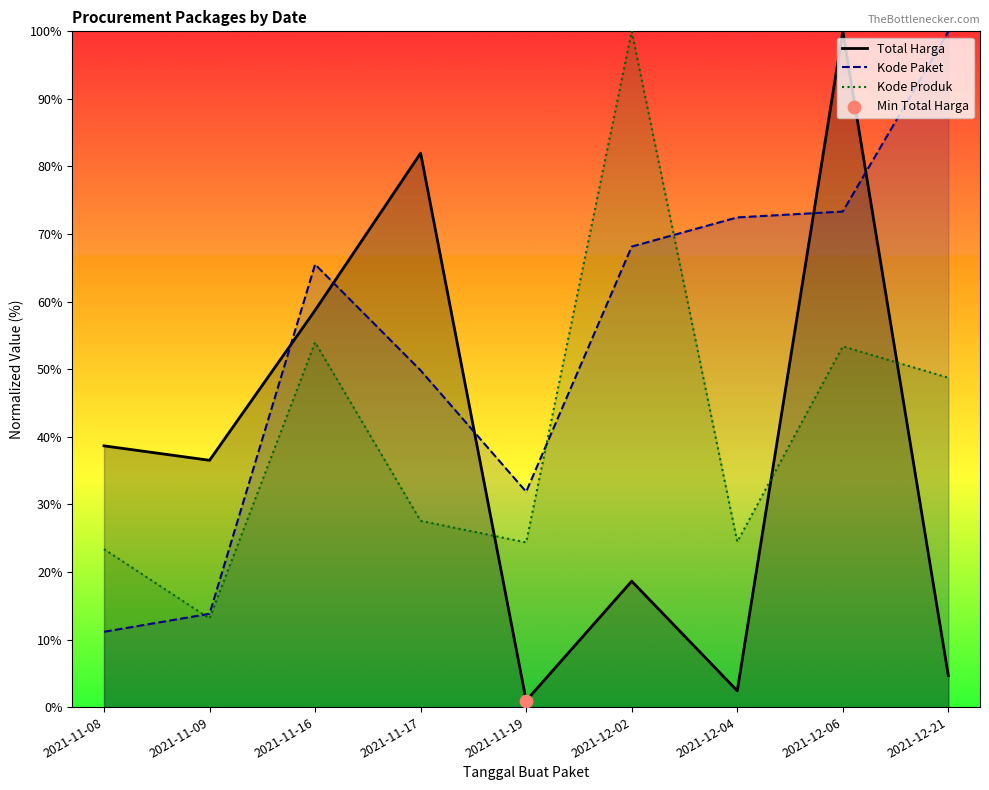

At which category is the sum across all series the highest?

2021-12-06